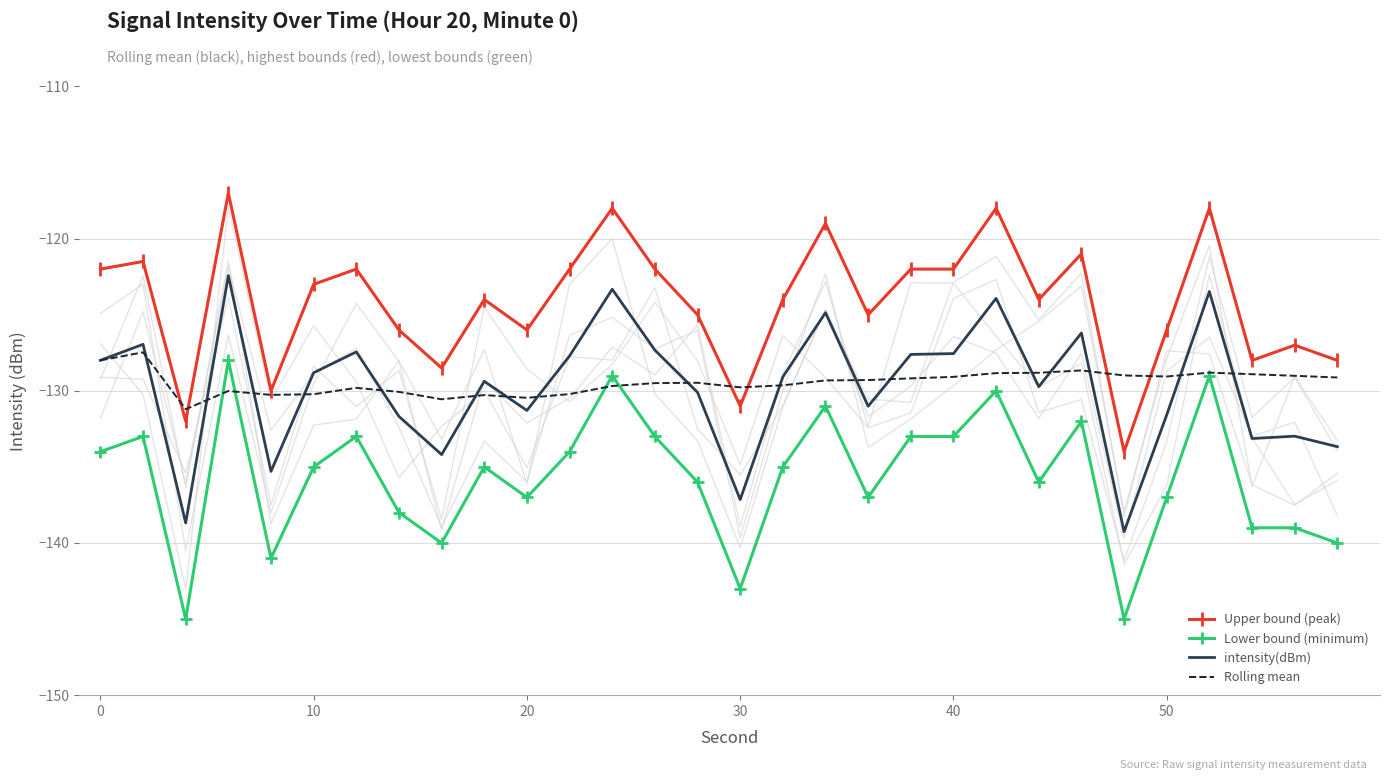

The value of intensity(dBm) at 0 is -128.0. True or false?

True